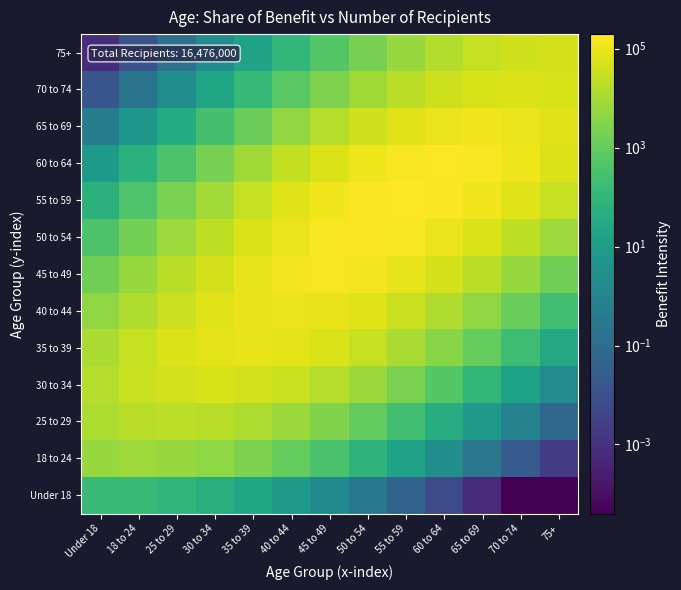

What is the total value across all series at 70 to 74?

412321.3